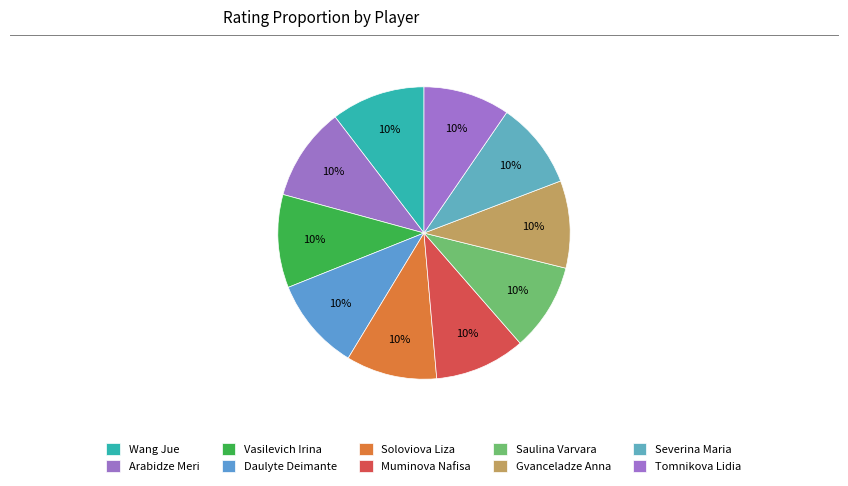

Is it true that Muminova Nafisa is 21% of the pie?

False